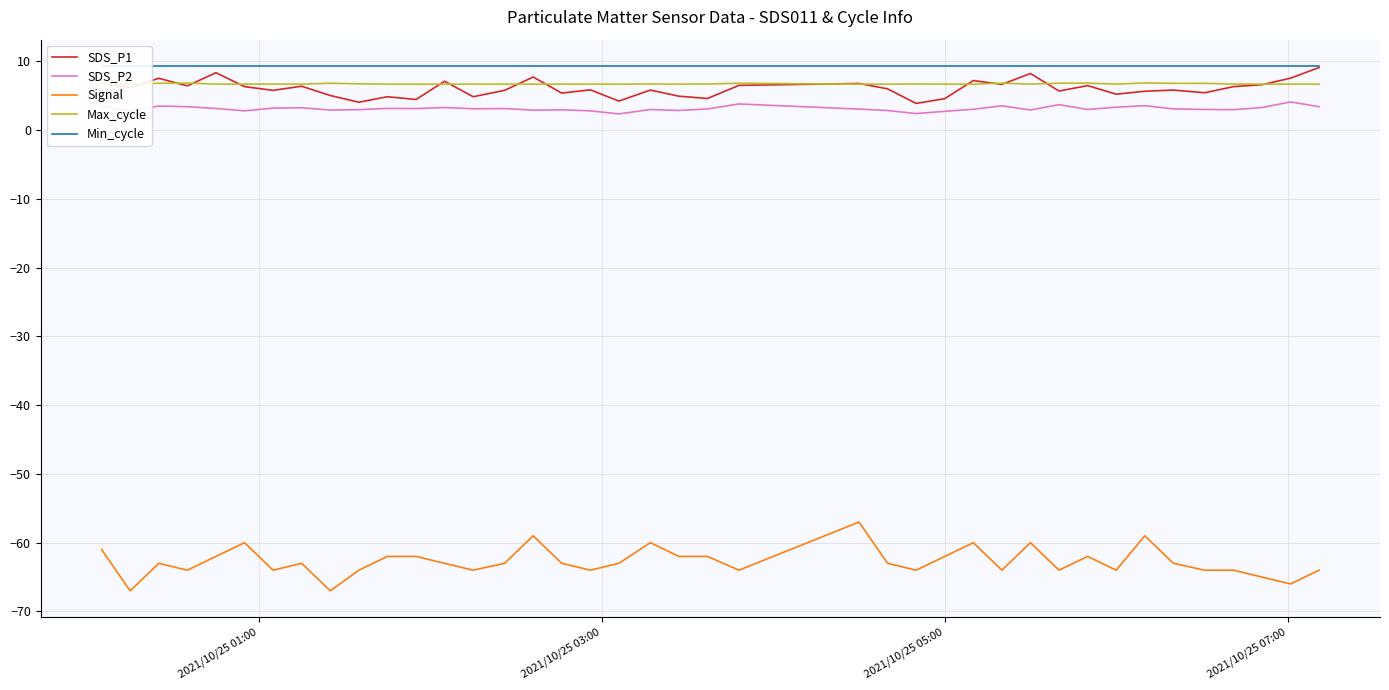

True or false: Max_cycle and SDS_P2 cross at least once.

False